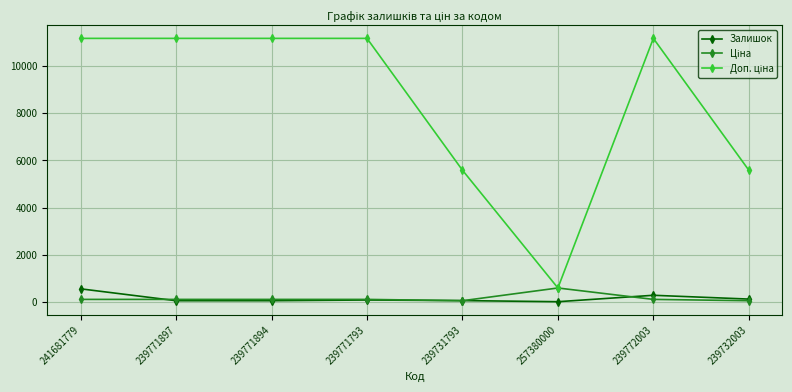

Is it true that Залишок equals 286.0 at 239772003?

True